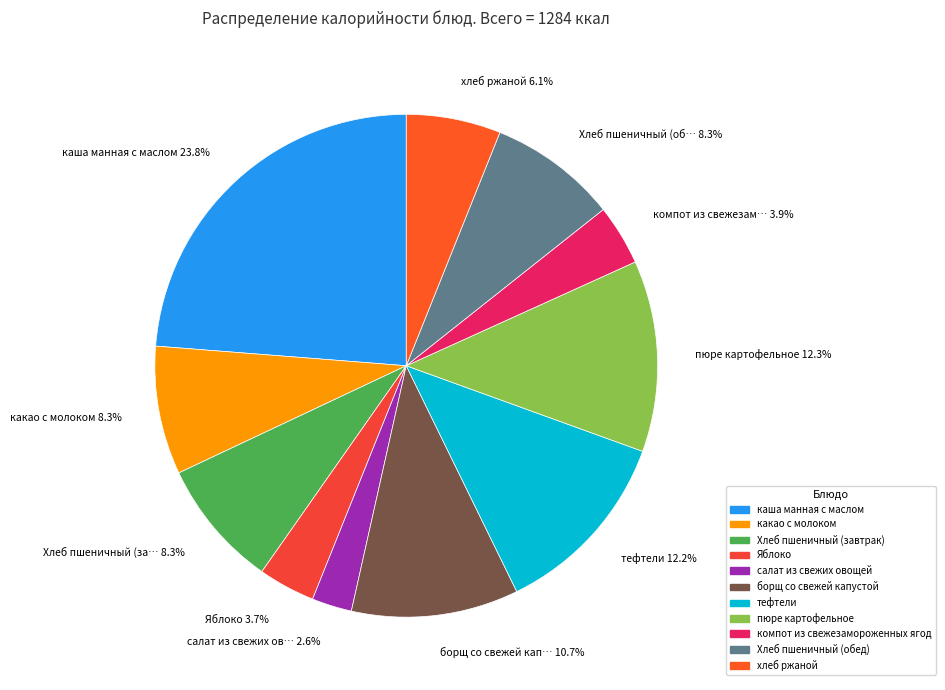

The хлеб ржаной slice represents 1% of the pie. True or false?

False